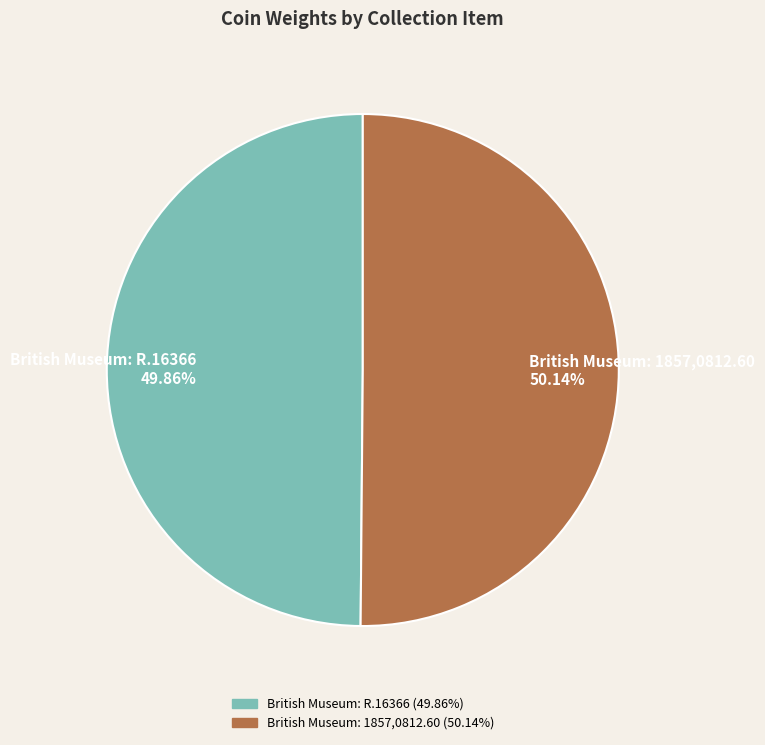

Is there a majority slice in this chart?

Yes